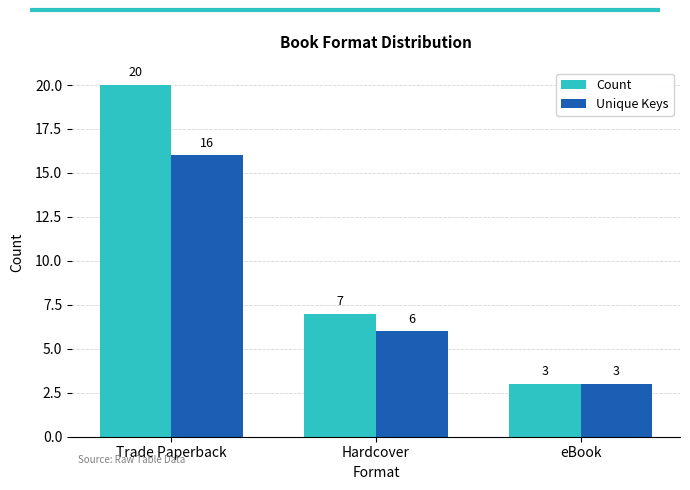

Does the chart contain any negative values?

No